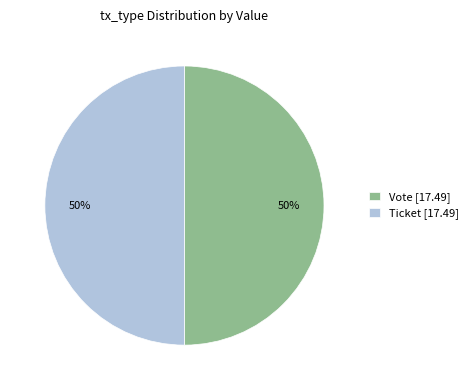

What is the ratio of the value at Vote [17.49] to the value at Ticket [17.49]?

1.0